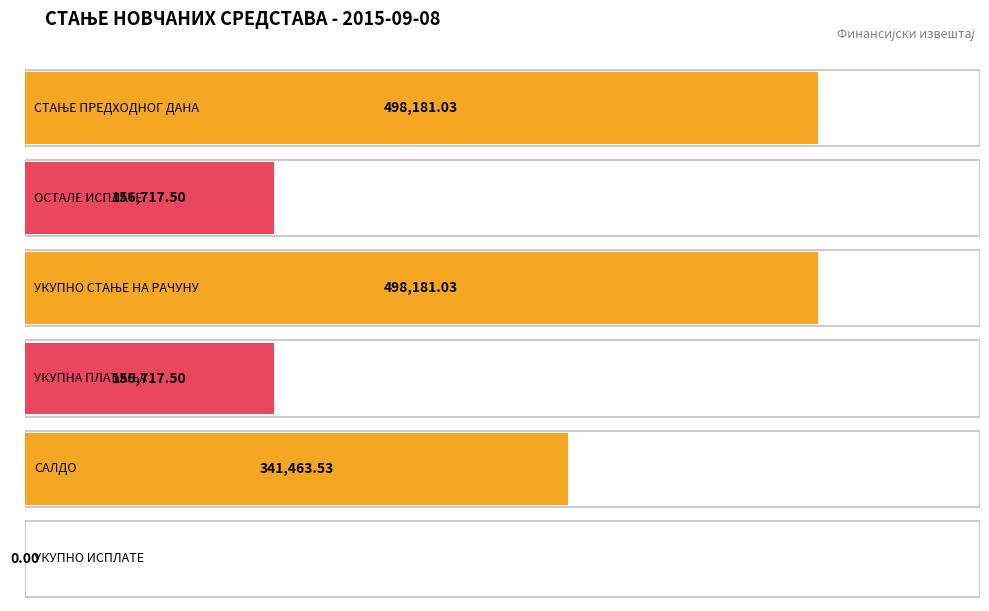

Is it true that the value at СТАЊЕ ПРЕДХОДНОГ ДАНА is 498181.0?

True